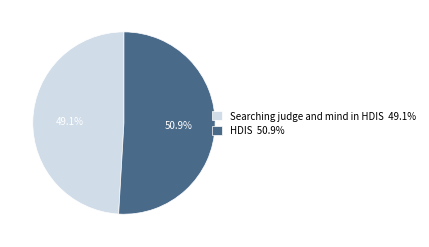

Approximately how many times larger is the value at HDIS 50.9% compared to Searching judge and mind in HDIS 49.1%?

1.0